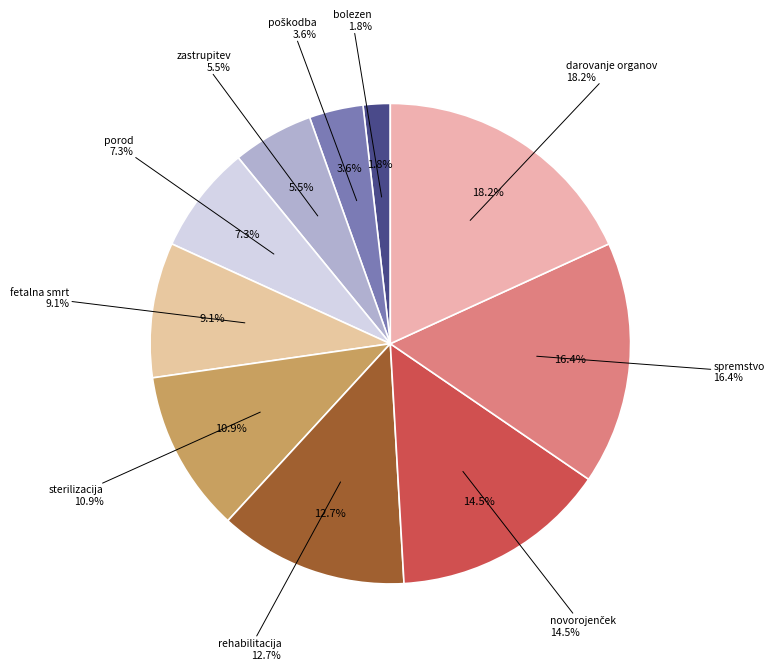

True or false: novorojenček accounts for 1% of the total.

False